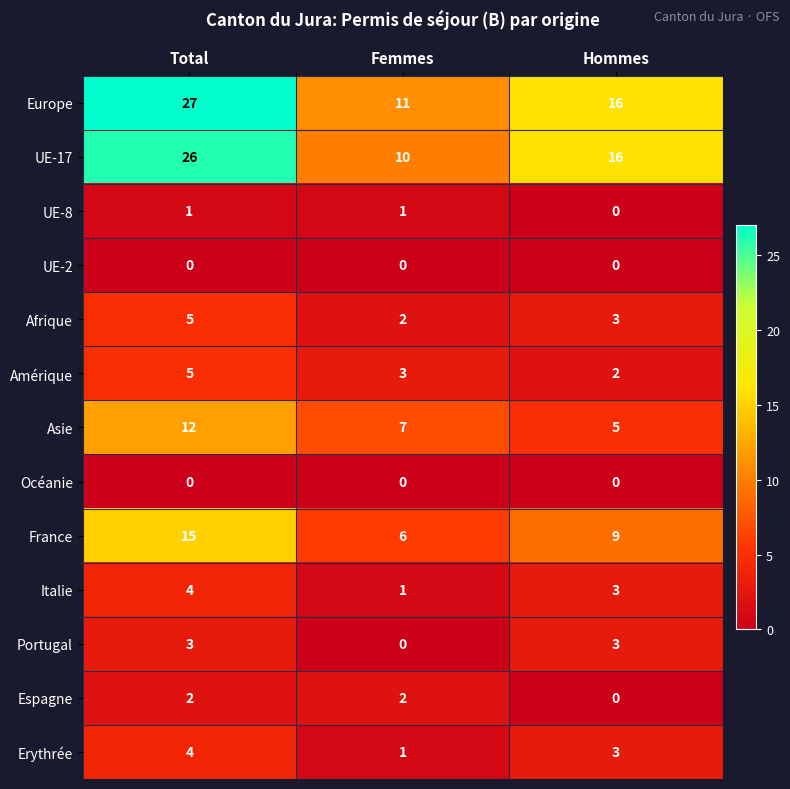

What is the difference between the highest and lowest values at Femmes?

11